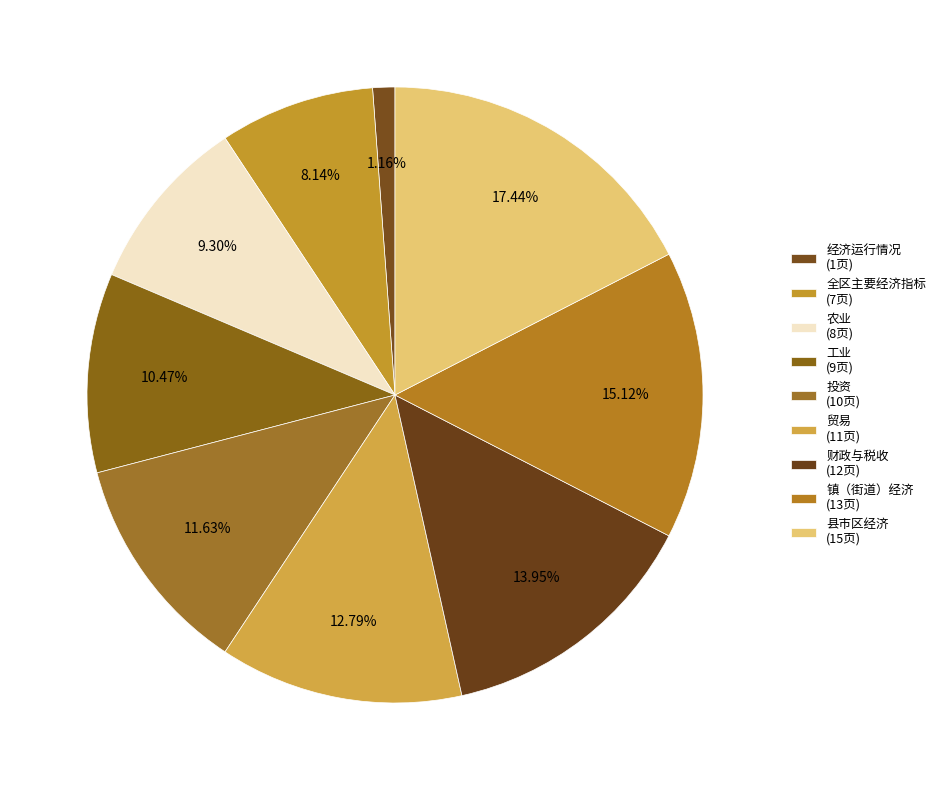

To the nearest percent, what is the average slice percentage?

11%